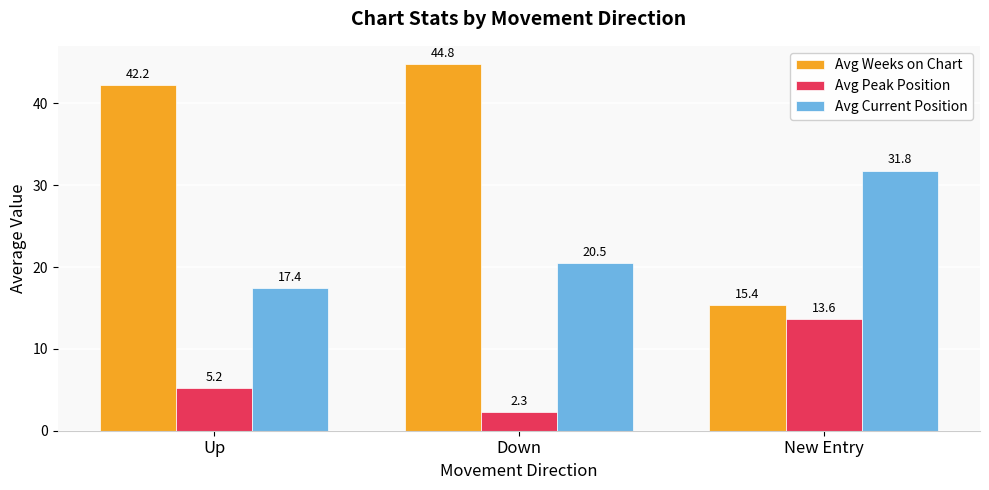

Rank the series at New Entry from lowest to highest value.

Avg Peak Position, Avg Weeks on Chart, Avg Current Position